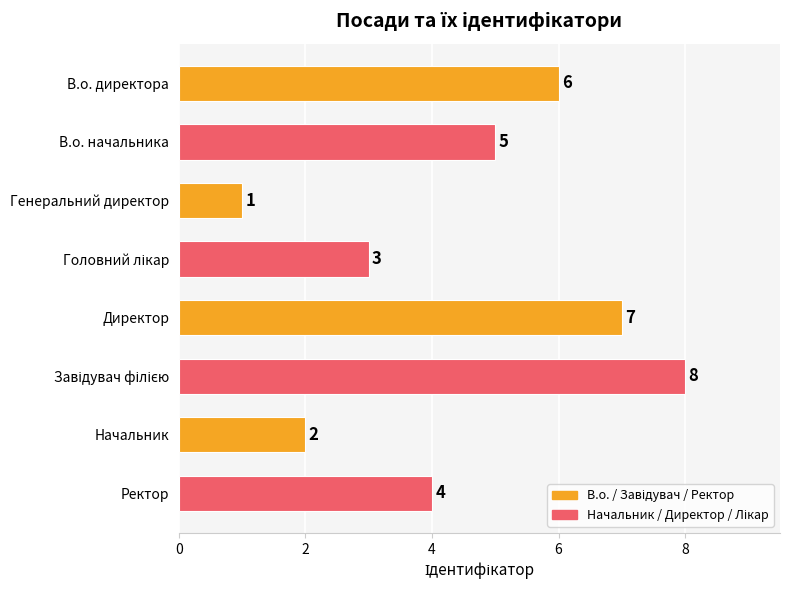

What is the change in value from Генеральний директор to Начальник?

+1